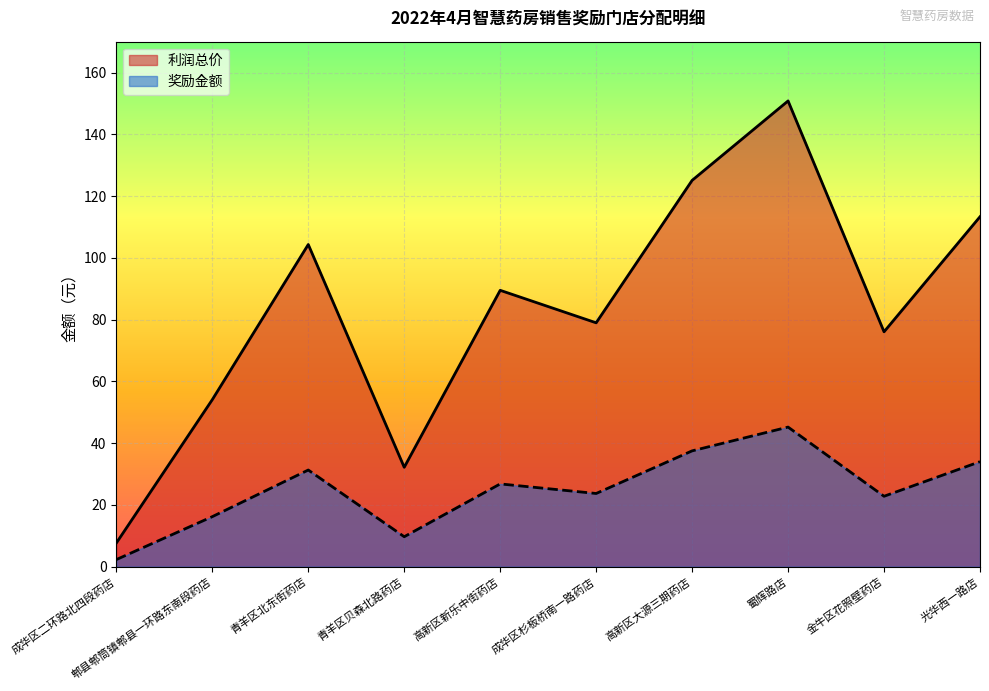

How many interior local peaks does the 奖励金额 series have?

3